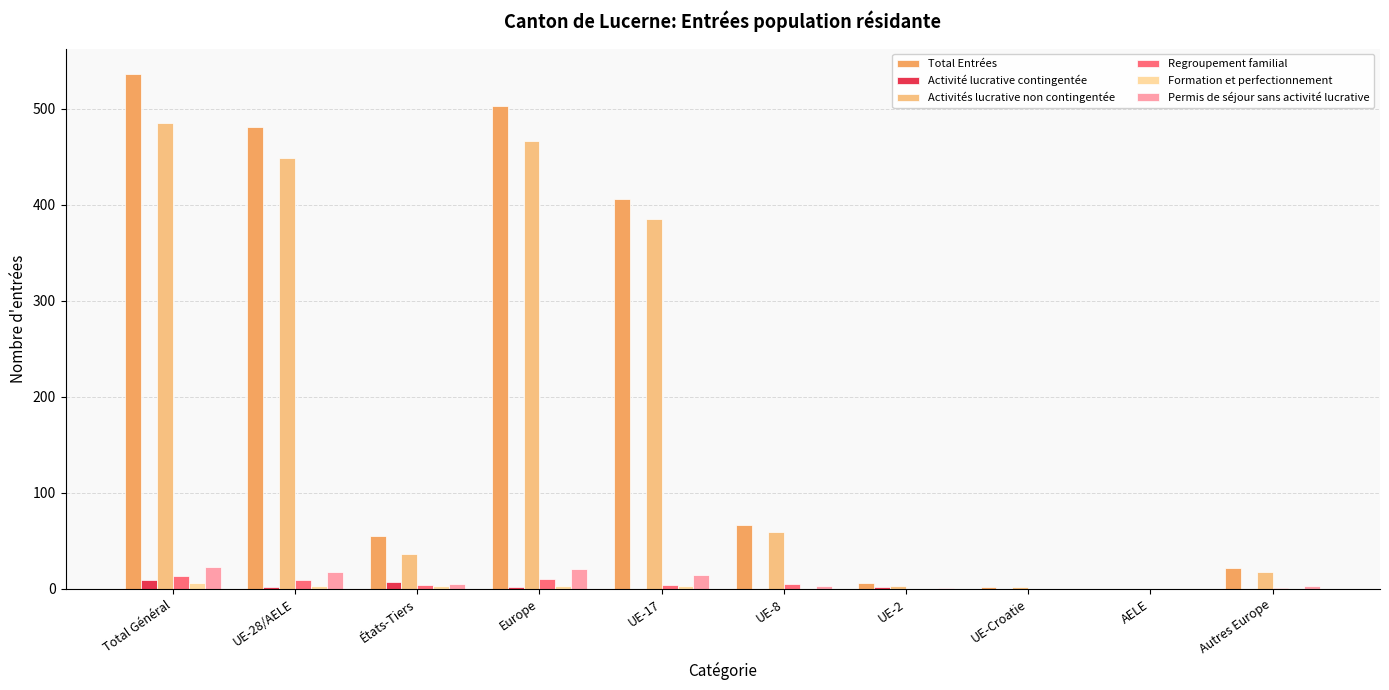

Which label corresponds to the largest value in the chart?

Total Général